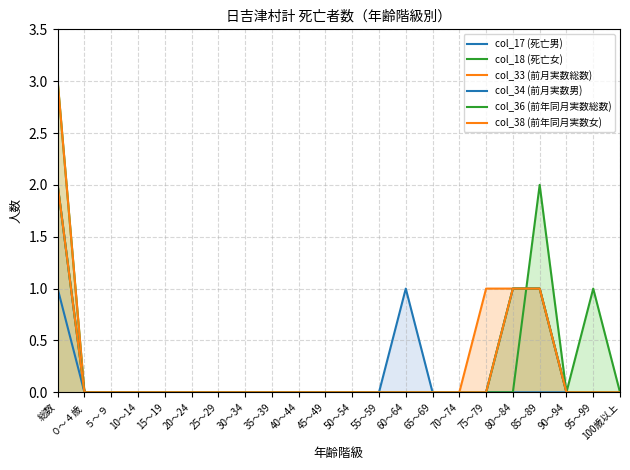

True or false: col_38 (前年同月実数女) has a value of 0 at 90～94.

True